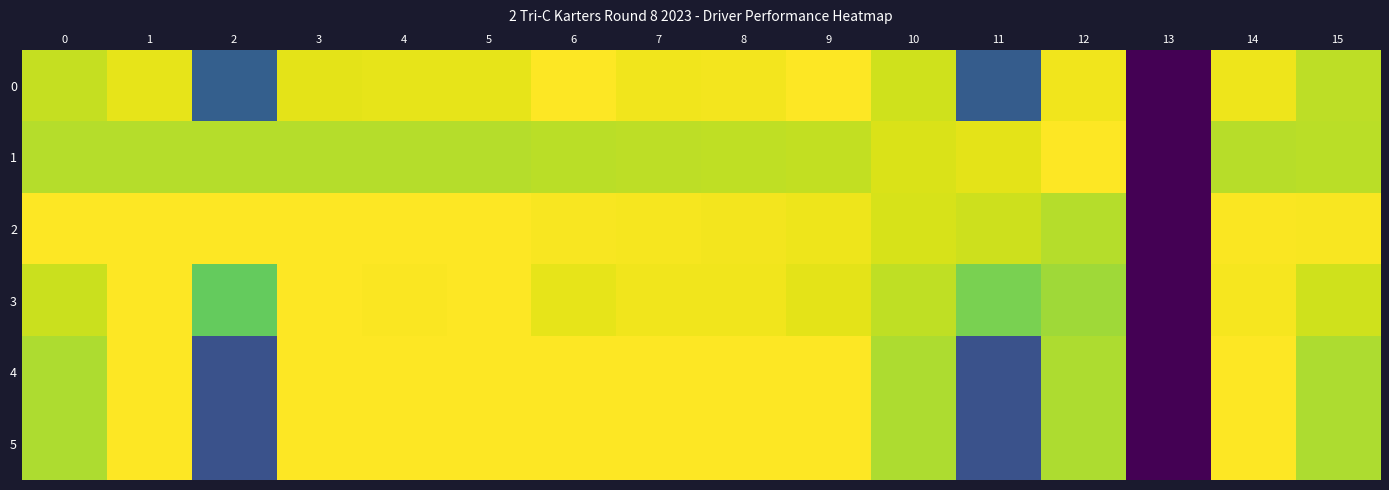

Count the number of categories in the chart.

16